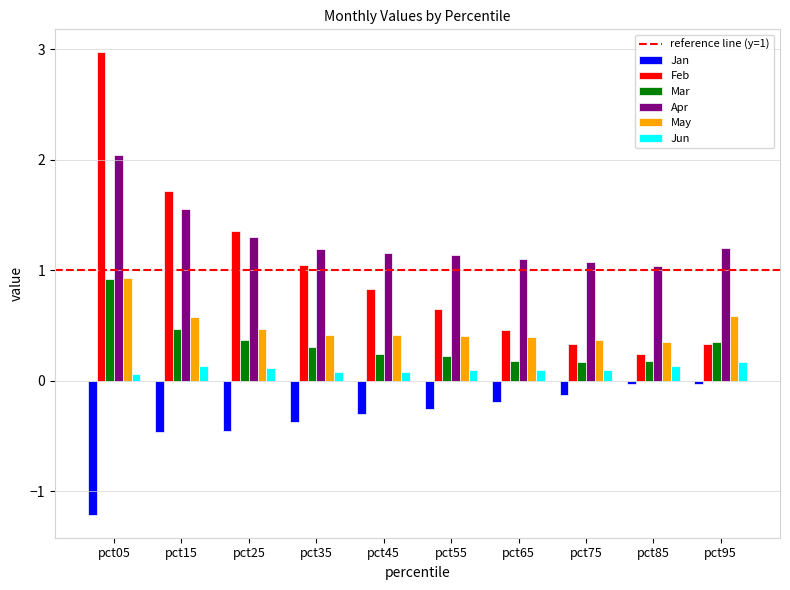

What is the approximate value of Feb at pct65?

0.5